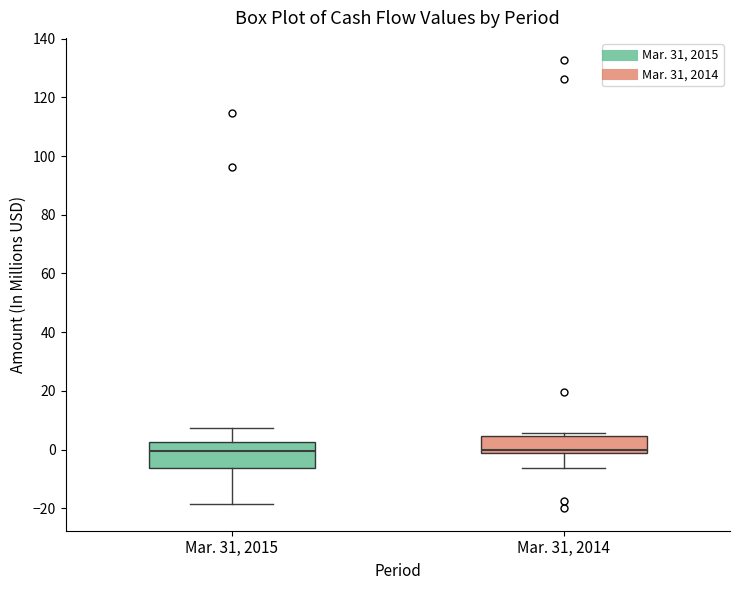

Reading left to right, read every box against the y-axis: the position of its median line, the range the box covers, and the ends of its whiskers. The values are not printed on the chart, so give them approximately, as read against the axis.

Mar. 31, 2015: median 0, box -6 to 2, whiskers -18 to 8
Mar. 31, 2014: median 0 (just above the box's lower edge), box 0 to 4, whiskers -6 to 6